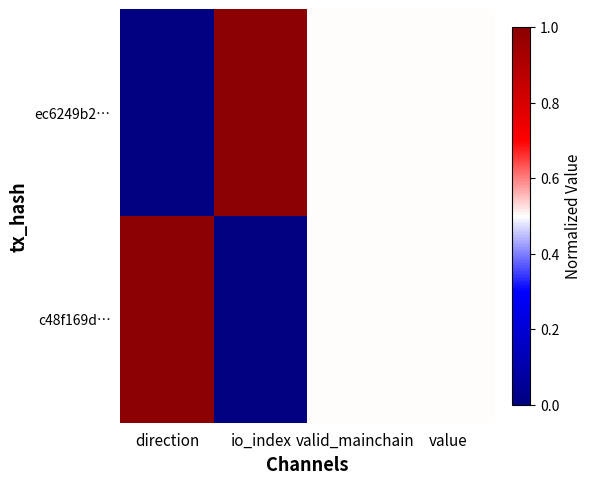

List the series in order of their peak value, lowest first.

ec6249b2…, c48f169d…